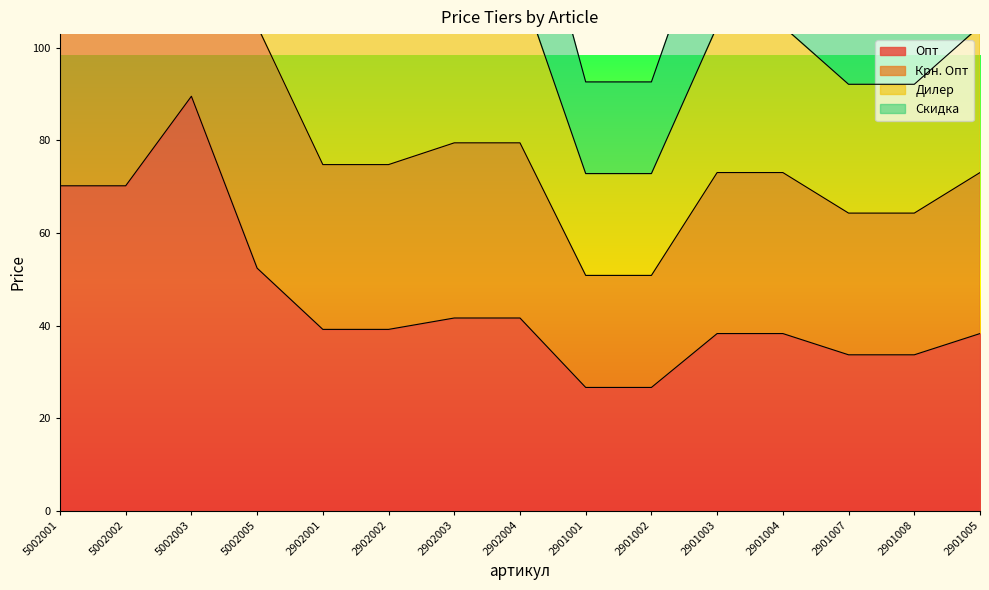

True or false: Крн. Опт has more than 0 interior local peaks.

True